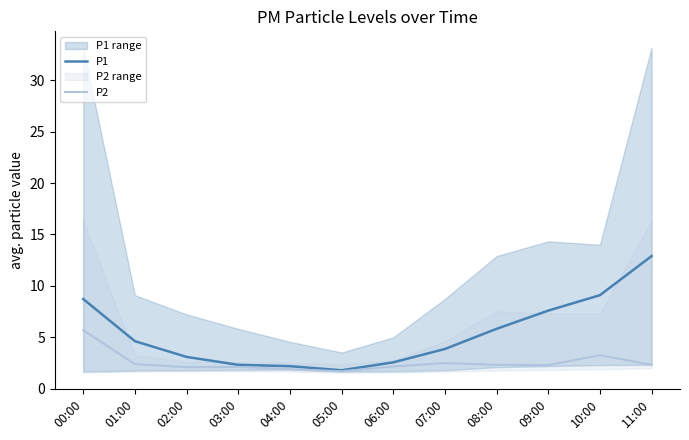

Reading left to right, what are all the values shown in this chart?

P1: 00:00=8.7	01:00=4.6	02:00=3.1	03:00=2.3	04:00=2.2	05:00=1.8	06:00=2.6	07:00=3.9	08:00=5.8	09:00=7.6	10:00=9.1	11:00=12.9
P2: 00:00=5.7	01:00=2.4	02:00=2.1	03:00=2.1	04:00=1.9	05:00=1.7	06:00=2.2	07:00=2.5	08:00=2.3	09:00=2.3	10:00=3.3	11:00=2.3